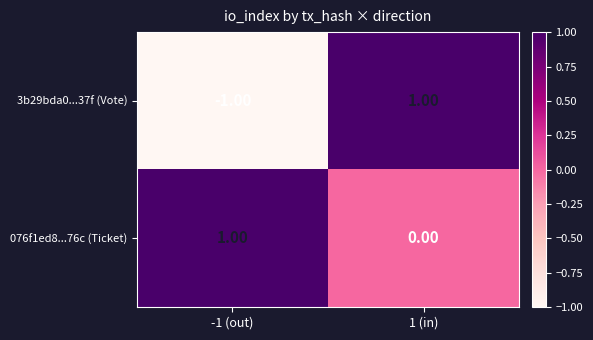

Rank the series by their average value, from lowest to highest.

3b29bda0...37f (Vote), 076f1ed8...76c (Ticket)